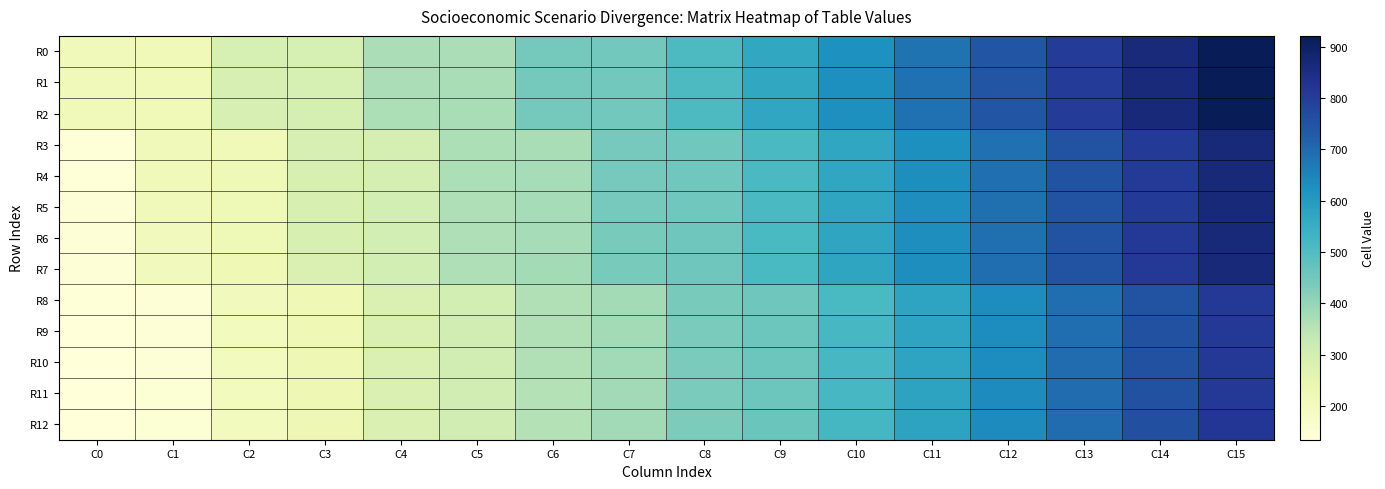

Reading right to left, list all the values displayed in this chart.

R0: C15=920	C14=861	C13=802	C12=743	C11=684	C10=625	C9=566	C8=507	C7=448	C6=447	C5=370	C4=369	C3=292	C2=291	C1=214	C0=213
R1: C15=921	C14=862	C13=803	C12=744	C11=685	C10=626	C9=567	C8=508	C7=449	C6=446	C5=371	C4=368	C3=293	C2=290	C1=215	C0=212
R2: C15=922	C14=863	C13=804	C12=745	C11=686	C10=627	C9=568	C8=509	C7=450	C6=445	C5=372	C4=367	C3=294	C2=289	C1=216	C0=211
R3: C15=864	C14=805	C13=746	C12=687	C11=628	C10=569	C9=510	C8=451	C7=444	C6=373	C5=366	C4=295	C3=288	C2=217	C1=210	C0=139
R4: C15=865	C14=806	C13=747	C12=688	C11=629	C10=570	C9=511	C8=452	C7=443	C6=374	C5=365	C4=296	C3=287	C2=218	C1=209	C0=140
R5: C15=866	C14=807	C13=748	C12=689	C11=630	C10=571	C9=512	C8=453	C7=442	C6=375	C5=364	C4=297	C3=286	C2=219	C1=208	C0=141
R6: C15=867	C14=808	C13=749	C12=690	C11=631	C10=572	C9=513	C8=454	C7=441	C6=376	C5=363	C4=298	C3=285	C2=220	C1=207	C0=142
R7: C15=868	C14=809	C13=750	C12=691	C11=632	C10=573	C9=514	C8=455	C7=440	C6=377	C5=362	C4=299	C3=284	C2=221	C1=206	C0=143
R8: C15=810	C14=751	C13=692	C12=633	C11=574	C10=515	C9=456	C8=439	C7=378	C6=361	C5=300	C4=283	C3=222	C2=205	C1=144	C0=138
R9: C15=811	C14=752	C13=693	C12=634	C11=575	C10=516	C9=457	C8=438	C7=379	C6=360	C5=301	C4=282	C3=223	C2=204	C1=145	C0=137
R10: C15=812	C14=753	C13=694	C12=635	C11=576	C10=517	C9=458	C8=437	C7=380	C6=359	C5=302	C4=281	C3=224	C2=203	C1=146	C0=136
R11: C15=813	C14=754	C13=695	C12=636	C11=577	C10=518	C9=459	C8=436	C7=381	C6=358	C5=303	C4=280	C3=225	C2=202	C1=147	C0=135
R12: C15=814	C14=755	C13=696	C12=637	C11=578	C10=519	C9=460	C8=435	C7=382	C6=357	C5=304	C4=279	C3=226	C2=201	C1=148	C0=134